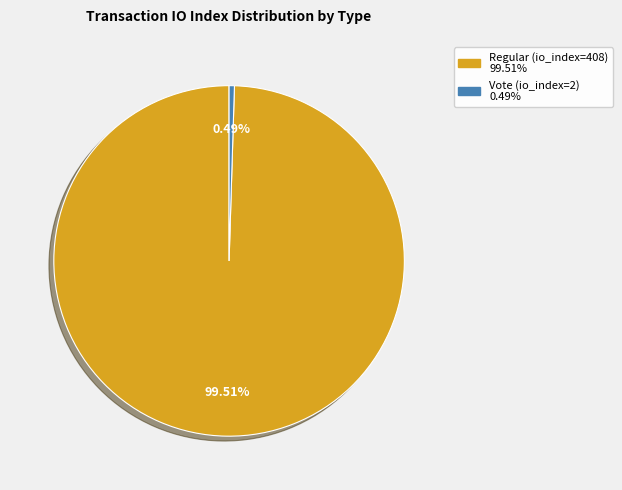

What percentage is the Regular (io_index=408) slice, to the nearest percent?

100%